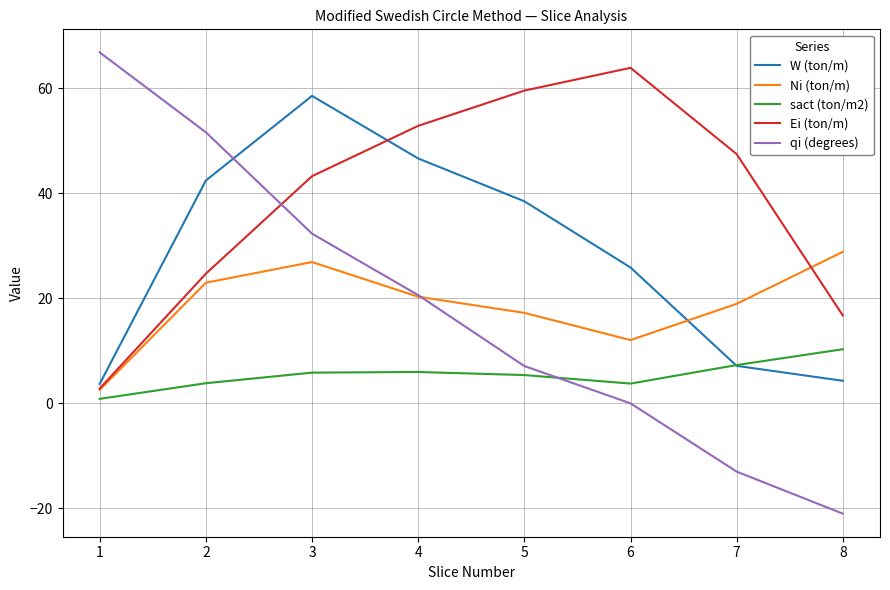

Which series has the widest spread of values?

qi (degrees)